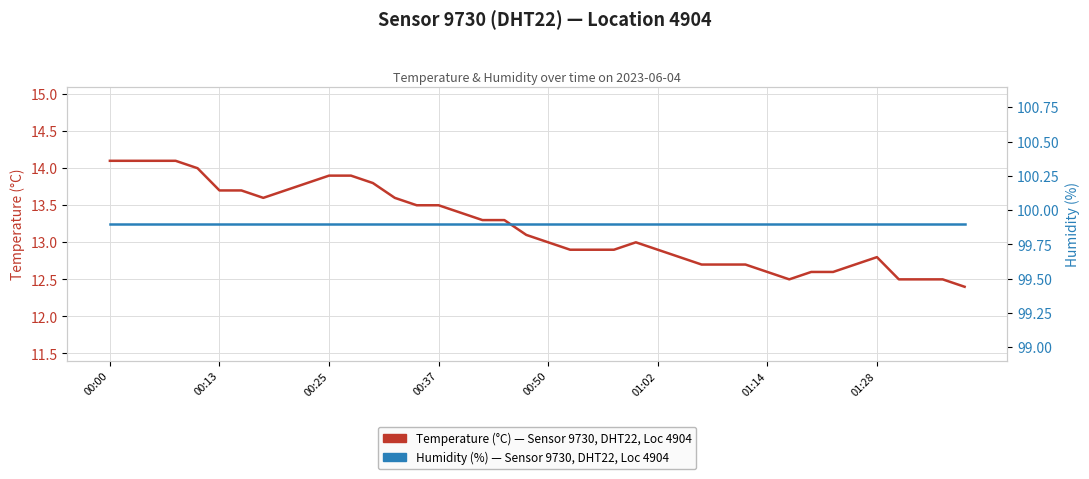

The Temperature (°C) — Sensor 9730, DHT22, Location 4904 series shows 12.9 at 22. True or false?

True